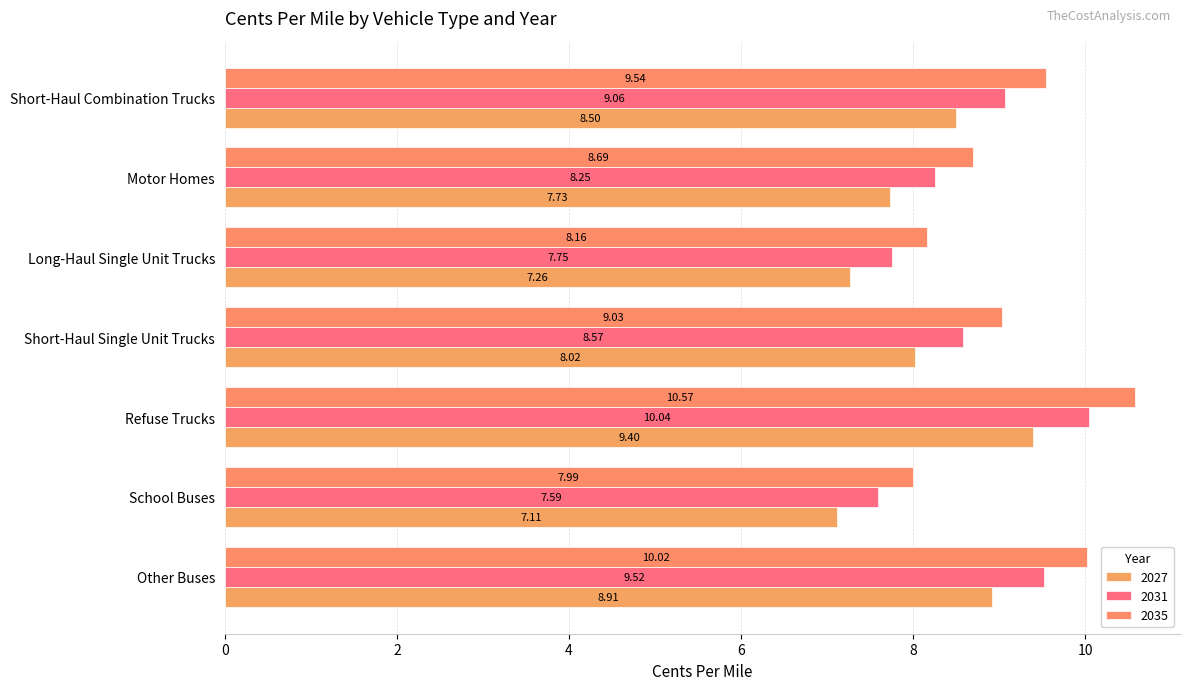

Reading left to right, list all the values displayed in this chart.

2027: Other Buses=8.9	School Buses=7.1	Refuse Trucks=9.4	Short-Haul Single Unit Trucks=8.0	Long-Haul Single Unit Trucks=7.3	Motor Homes=7.7	Short-Haul Combination Trucks=8.5
2031: Other Buses=9.5	School Buses=7.6	Refuse Trucks=10.0	Short-Haul Single Unit Trucks=8.6	Long-Haul Single Unit Trucks=7.8	Motor Homes=8.3	Short-Haul Combination Trucks=9.1
2035: Other Buses=10.0	School Buses=8.0	Refuse Trucks=10.6	Short-Haul Single Unit Trucks=9.0	Long-Haul Single Unit Trucks=8.2	Motor Homes=8.7	Short-Haul Combination Trucks=9.5